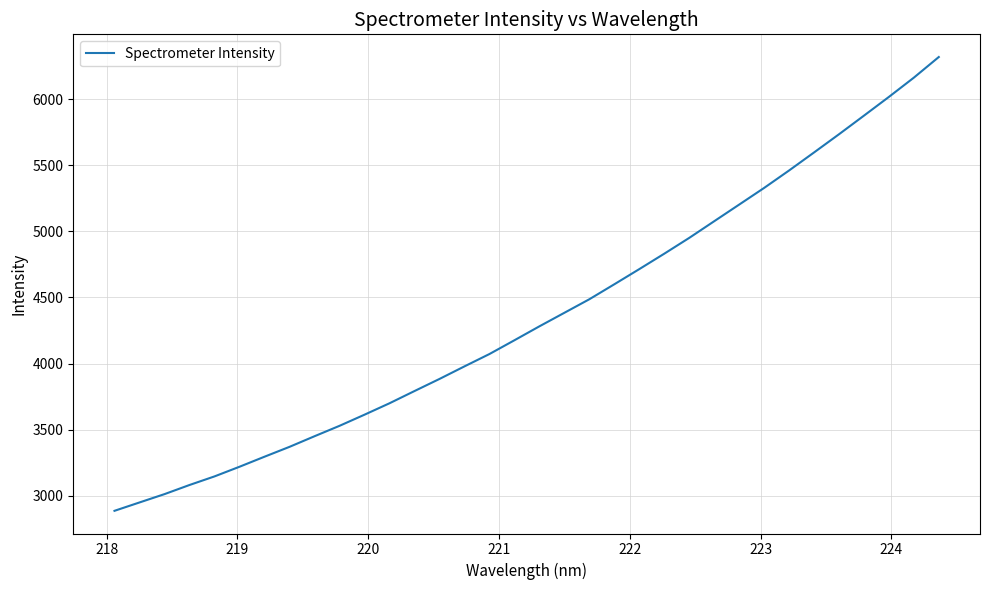

What is the difference between the maximum and minimum values?

3433.2